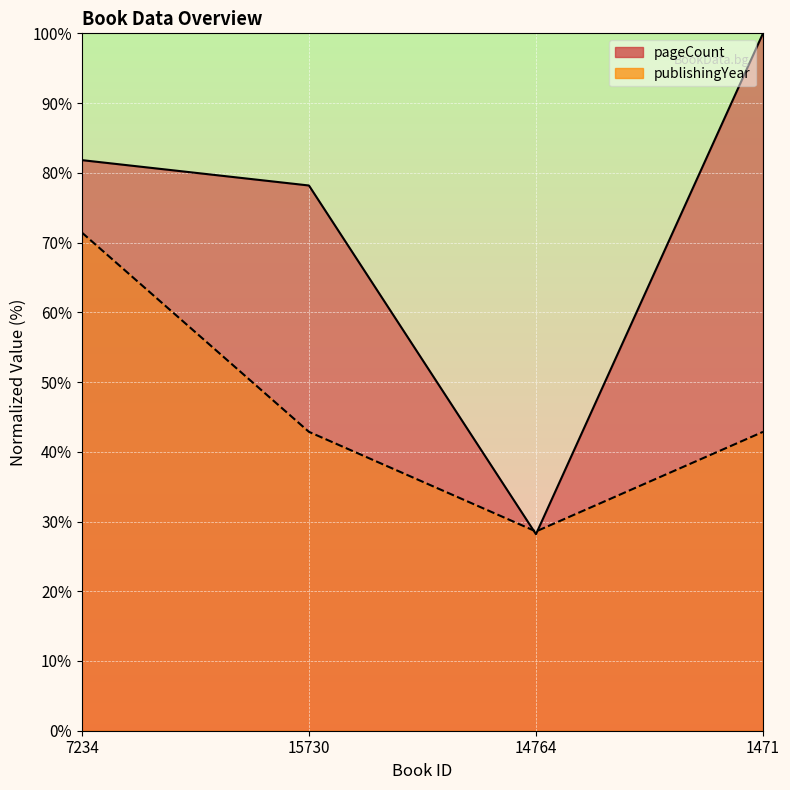

Which series has the largest total across all categories?

pageCount